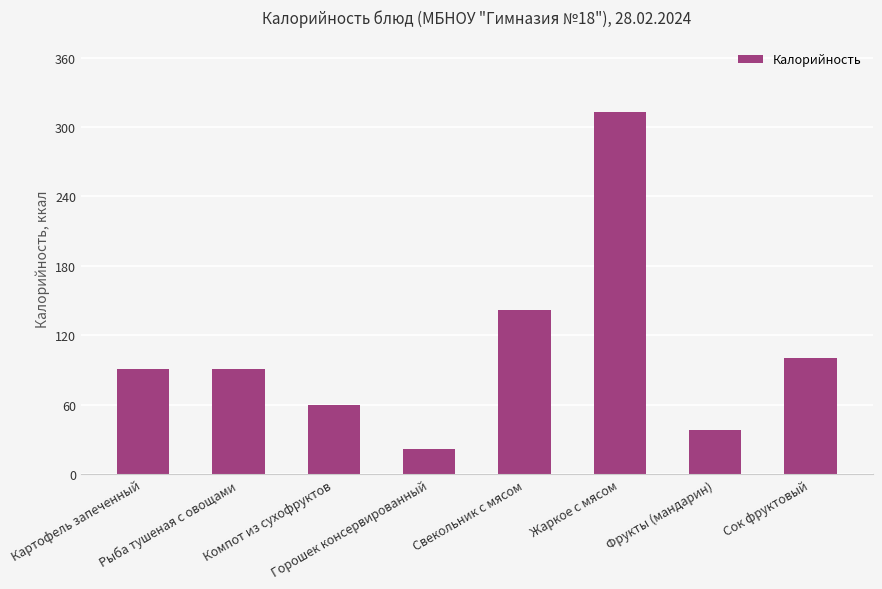

At which label does the data first exceed 90?

Картофель запеченный